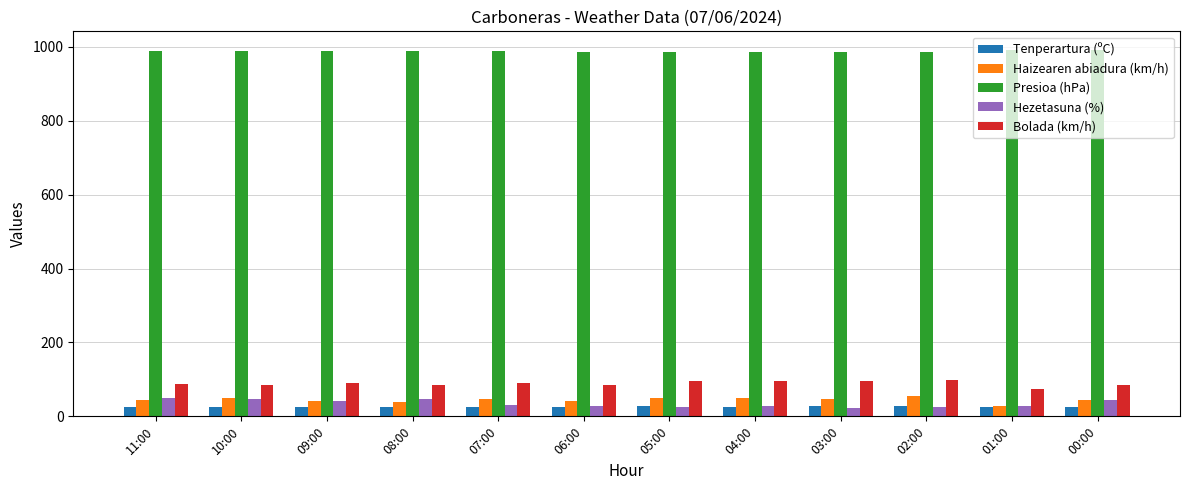

Is it true that Hezetasuna (%) equals 42.0 at 09:00?

True